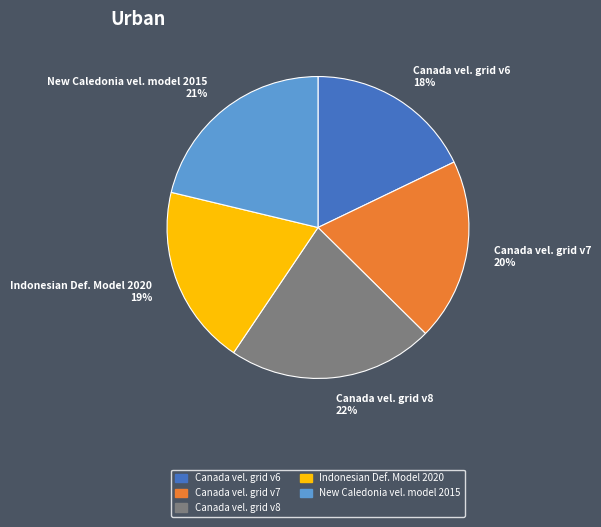

Which slice is the largest?

Canada vel. grid v8